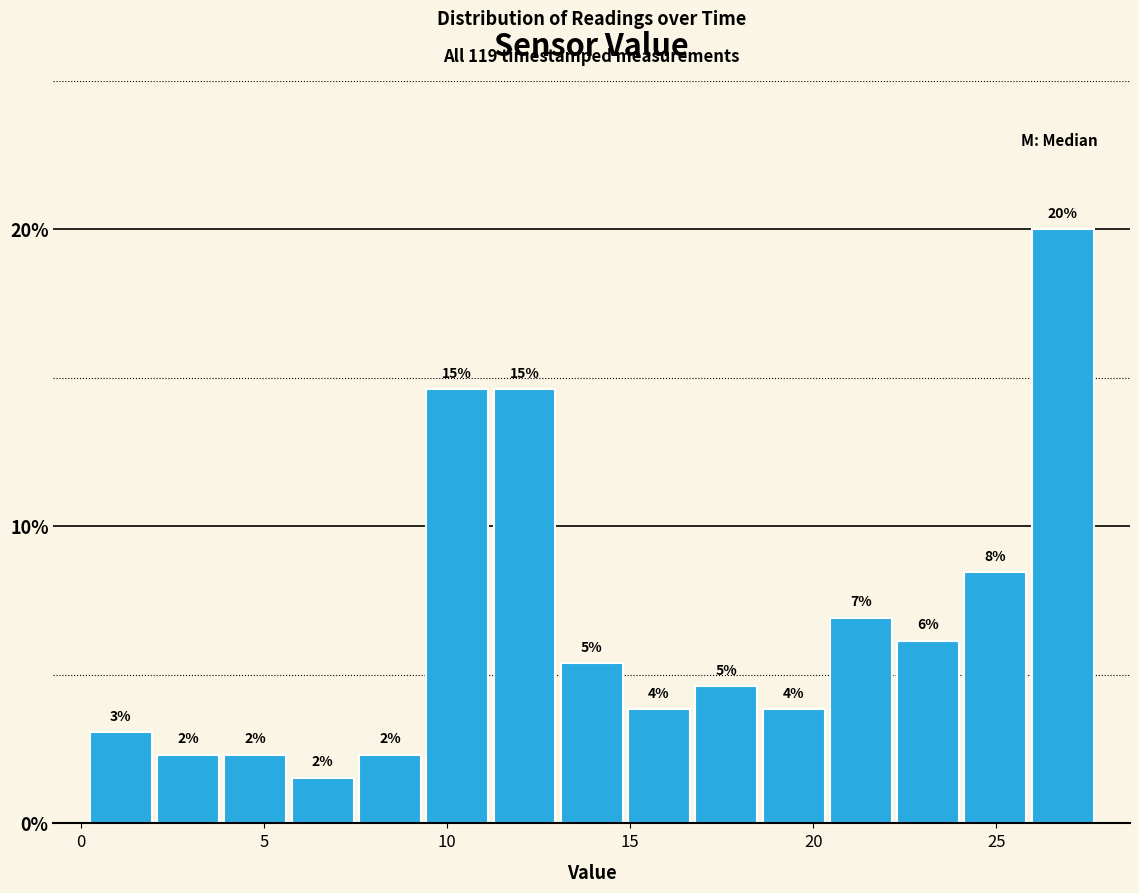

Around what value on the x-axis is the tallest bar? Give the approximate position of its centre, as read against the axis.

27.0